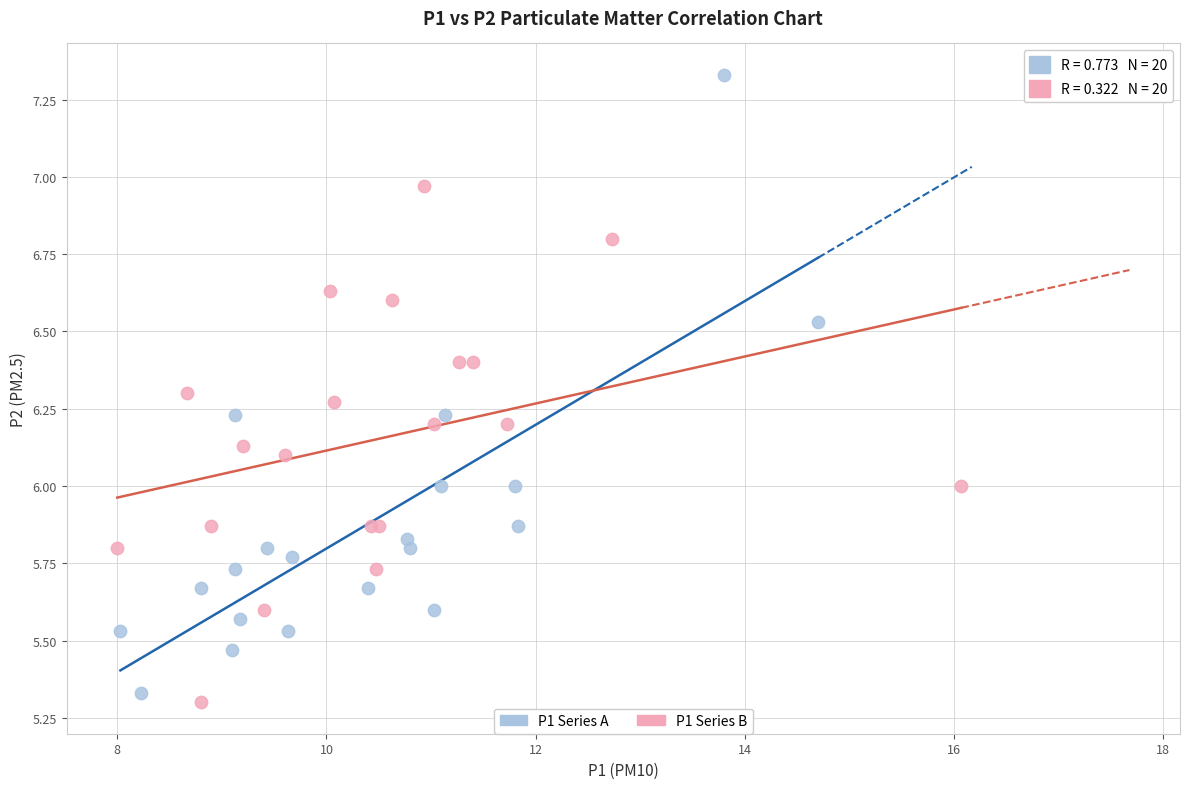

Which series reaches the maximum Y coordinate?

P1 Series A